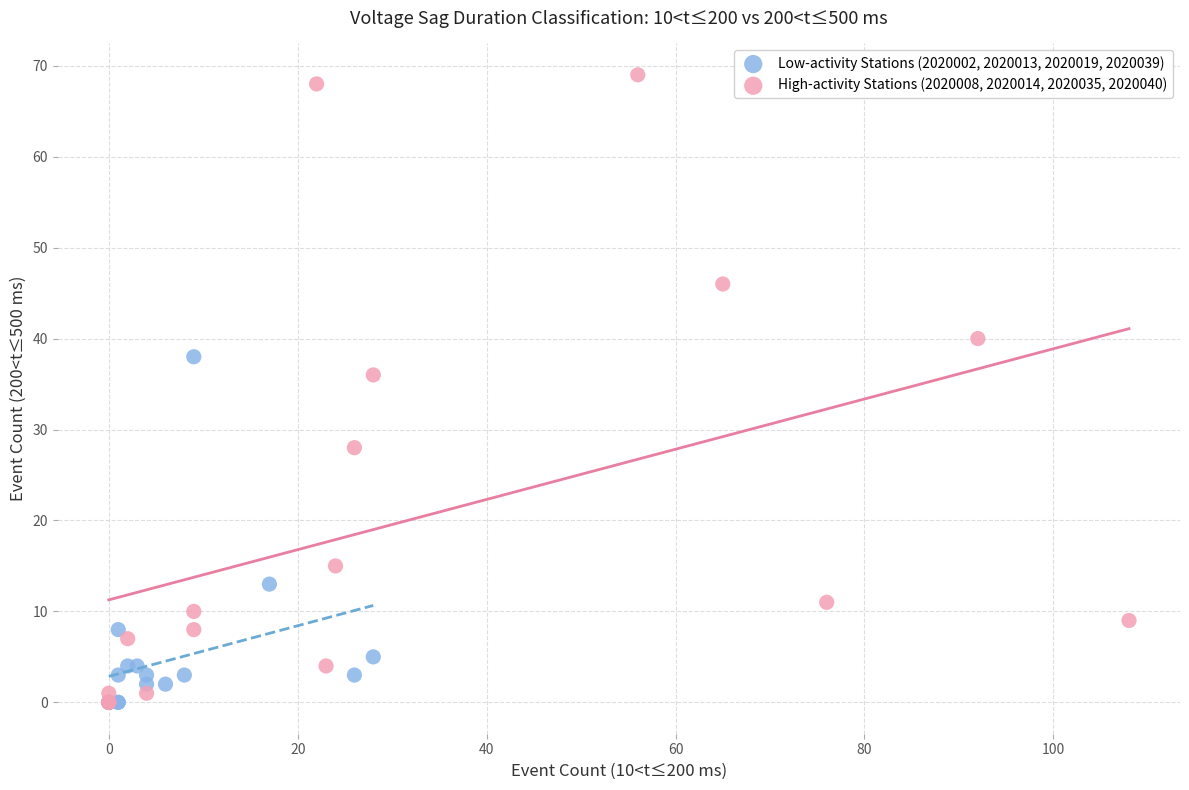

Which series has the widest spread of Y values?

High-activity Stations (2020008, 2020014, 2020035, 2020040)